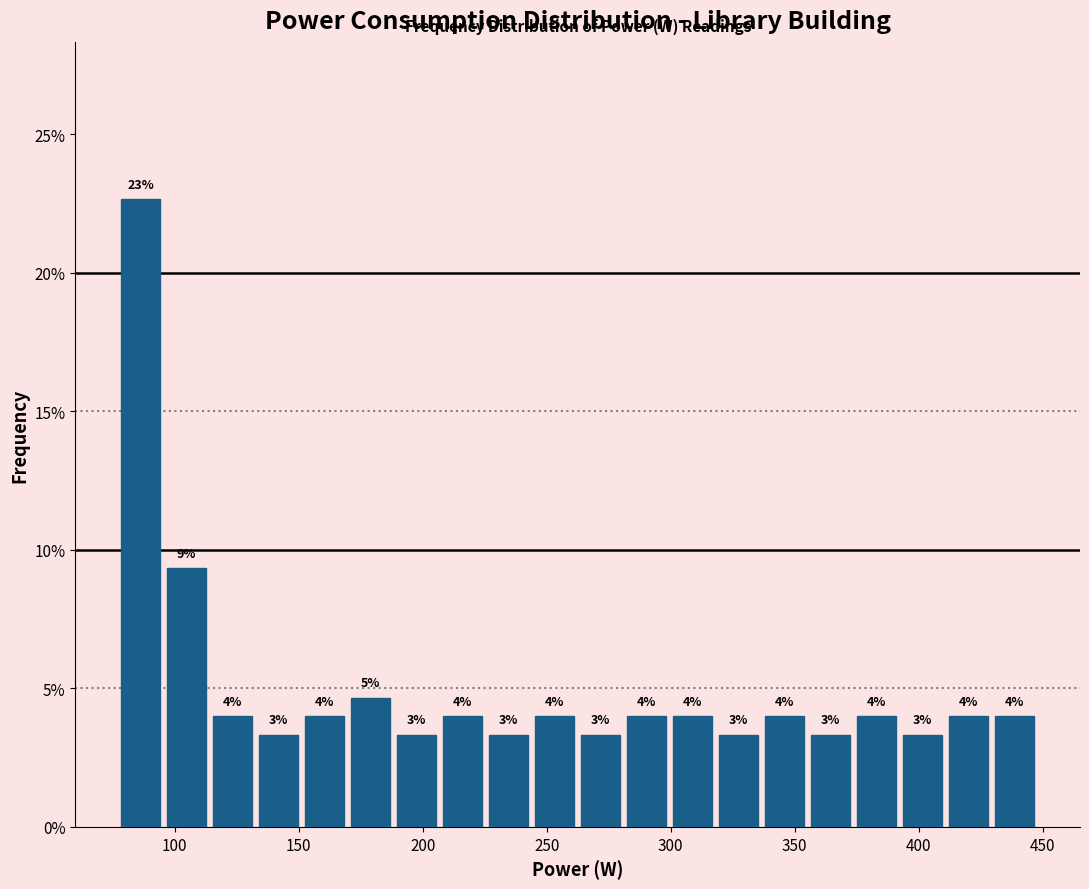

Around what value on the x-axis is the tallest bar? Give the approximate position of its centre, as read against the axis.

85